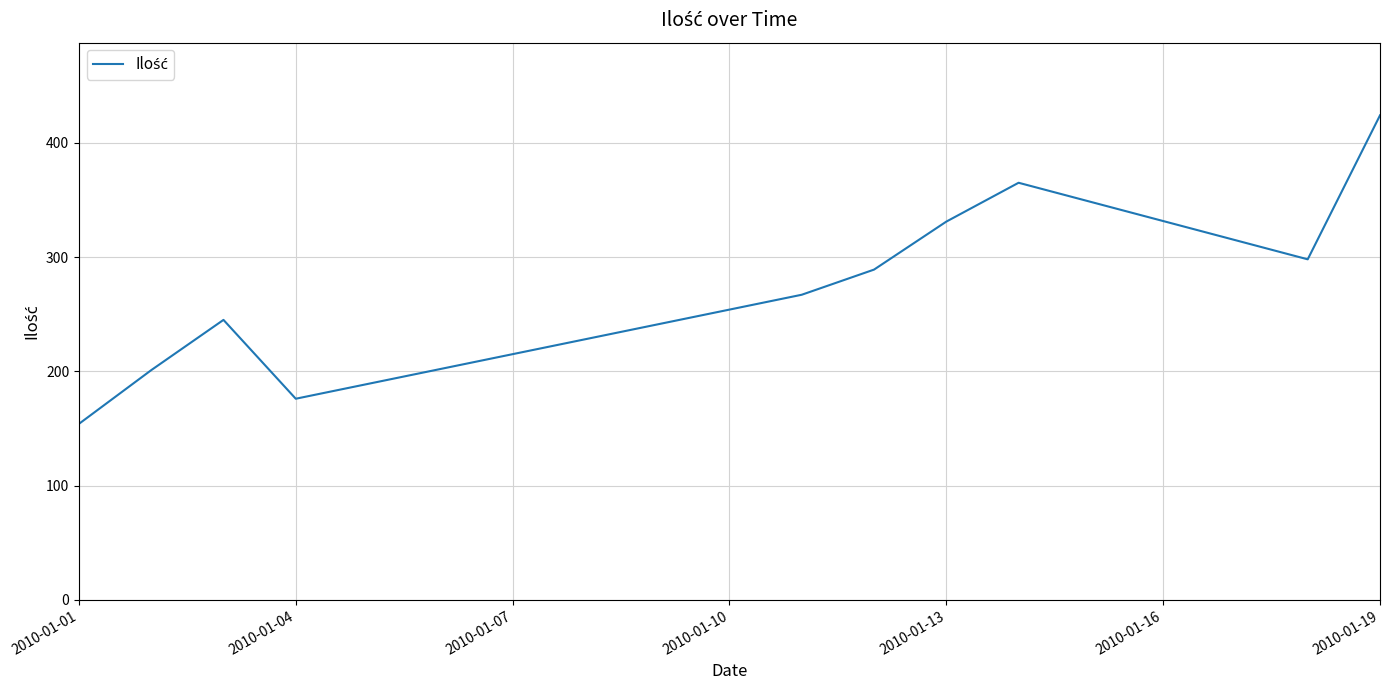

What is the difference between the maximum and minimum values?

270